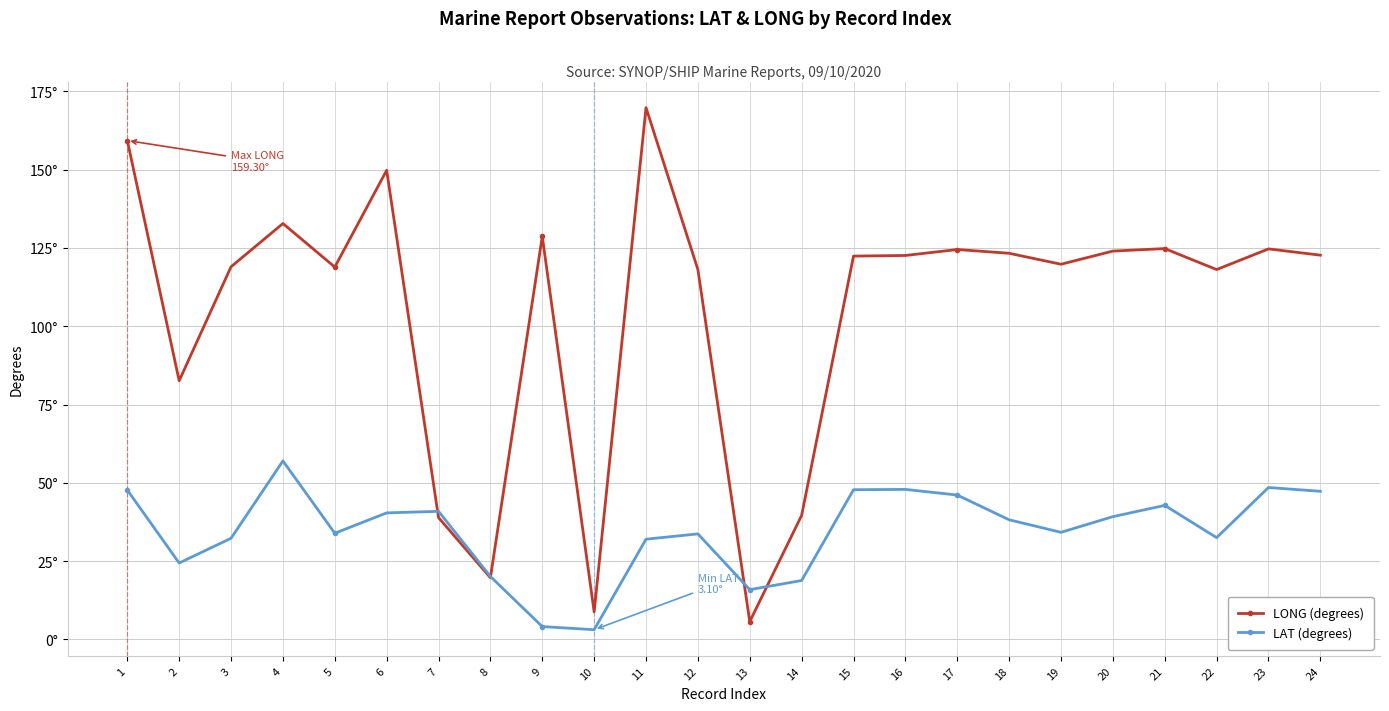

Where does the LONG (degrees) series first go above 122?

1